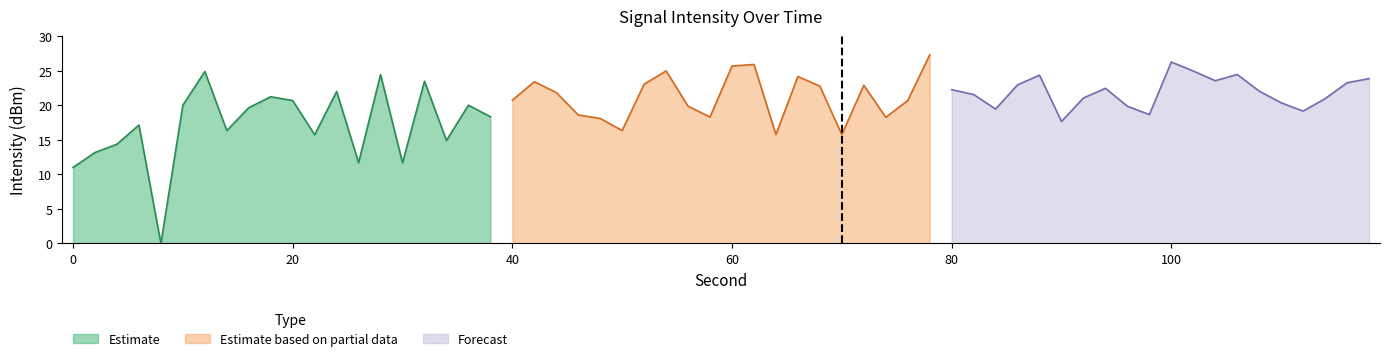

How many data points in Forecast are above 22?

11